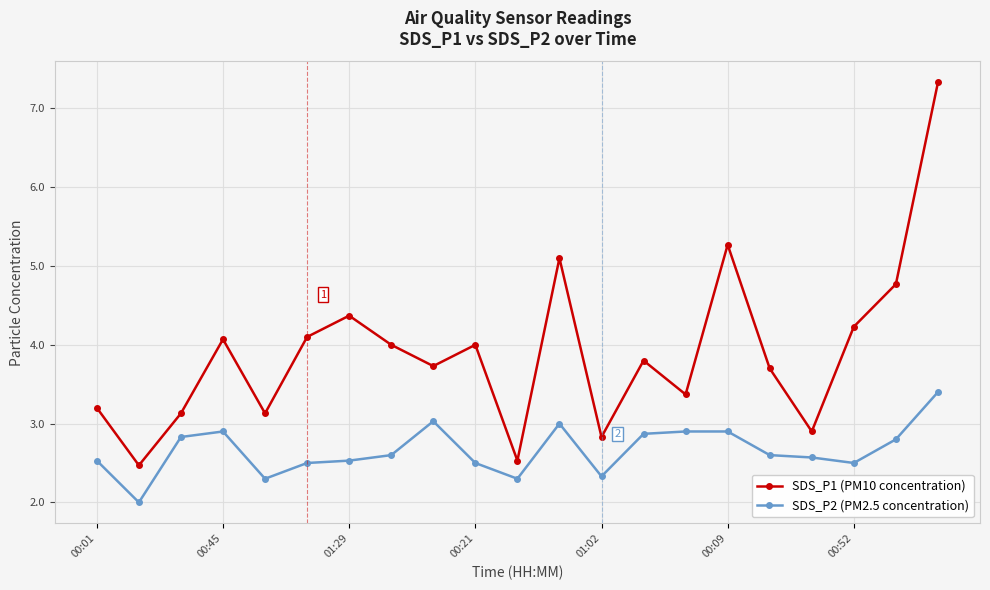

What is the difference between the second highest and second lowest values in the SDS_P2 (PM2.5 concentration) series?

0.7